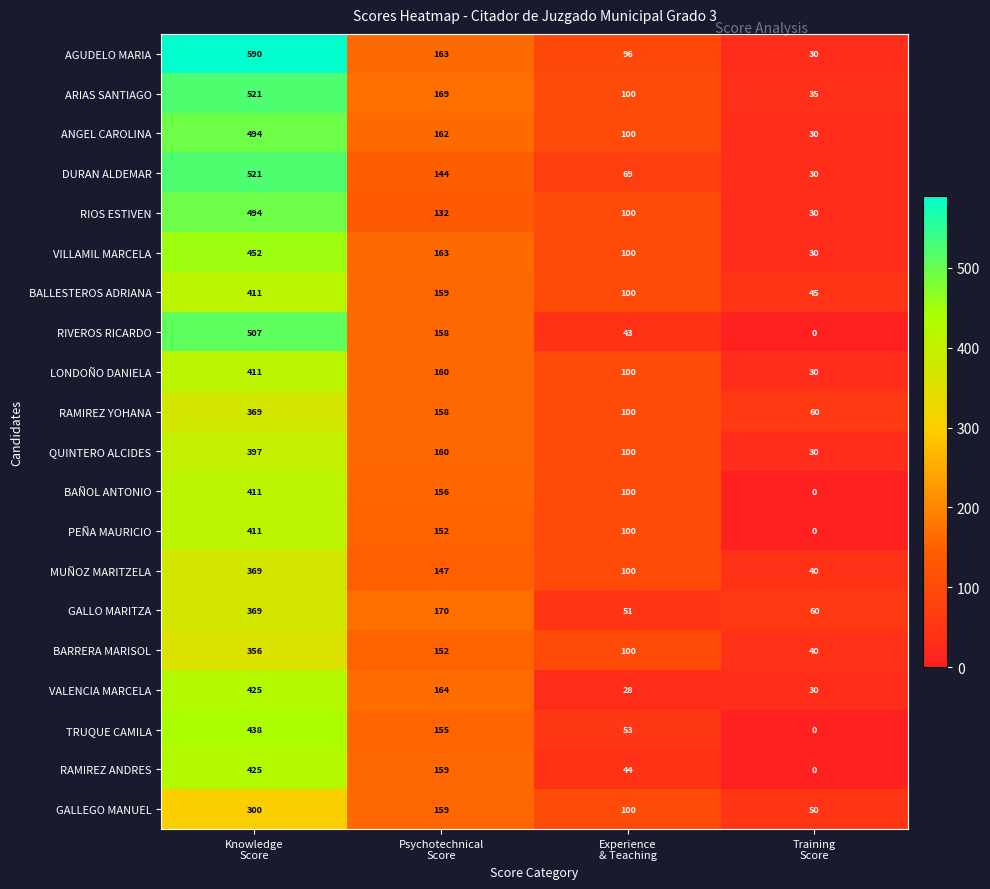

What is the sum of all GALLEGO MANUEL values?

609